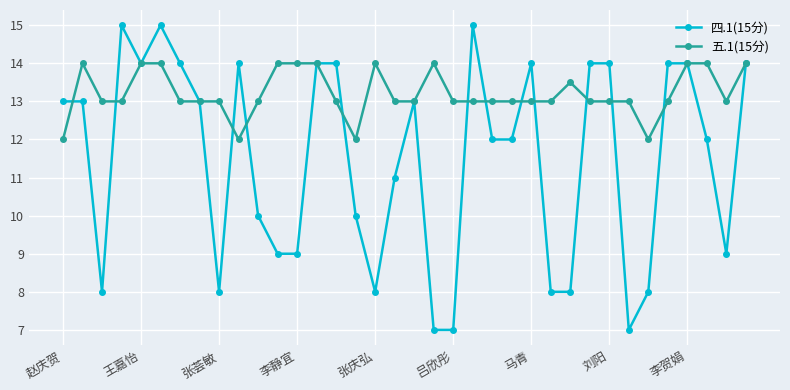

What is the highest value of the 四.1(15分) series?

15.0